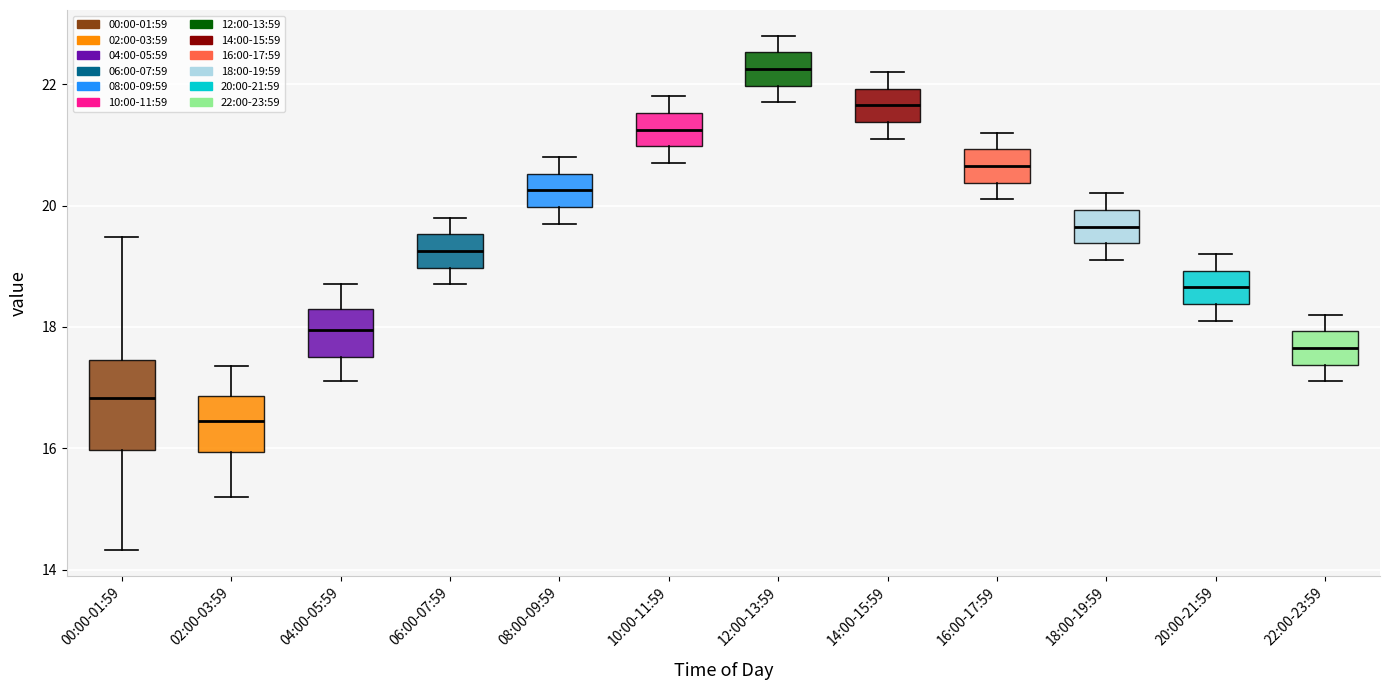

Reading left to right, transcribe this box plot: for each box, give where its median line is, the range the box spans, and where its two whiskers end, as read against the y-axis. The values are not printed on the chart, so give them approximately, as read against the axis.

00:00-01:59: median 16.8, box 16.0 to 17.4, whiskers 14.4 to 19.4
02:00-03:59: median 16.4, box 16.0 to 16.8, whiskers 15.2 to 17.4
04:00-05:59: median 18.0, box 17.6 to 18.4, whiskers 17.2 to 18.8
06:00-07:59: median 19.2, box 19.0 to 19.6, whiskers 18.8 to 19.8
08:00-09:59: median 20.2, box 20.0 to 20.6, whiskers 19.8 to 20.8
10:00-11:59: median 21.2, box 21.0 to 21.6, whiskers 20.8 to 21.8
12:00-13:59: median 22.2, box 22.0 to 22.6, whiskers 21.8 to 22.8
14:00-15:59: median 21.6, box 21.4 to 22.0, whiskers 21.2 to 22.2
16:00-17:59: median 20.6, box 20.4 to 21.0, whiskers 20.2 to 21.2
18:00-19:59: median 19.6, box 19.4 to 20.0, whiskers 19.2 to 20.2
20:00-21:59: median 18.6, box 18.4 to 19.0, whiskers 18.2 to 19.2
22:00-23:59: median 17.6, box 17.4 to 18.0, whiskers 17.2 to 18.2